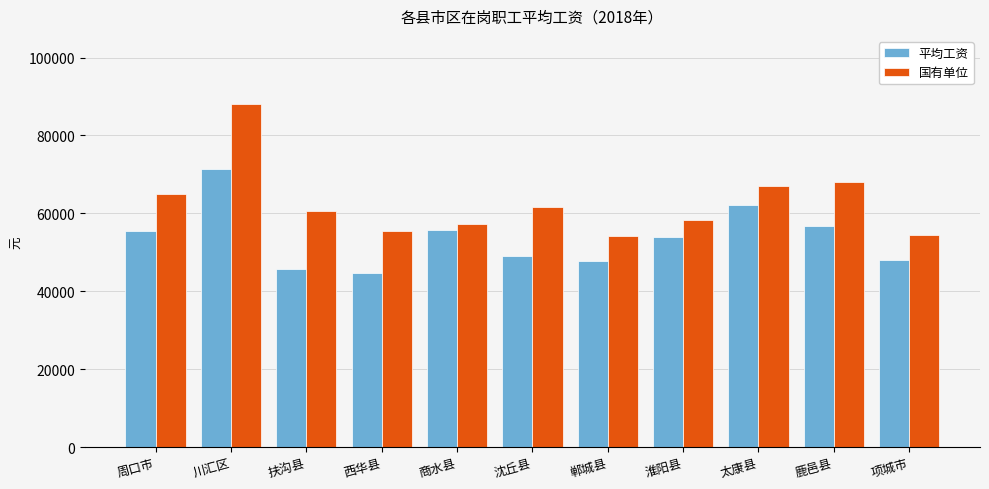

Where does the 平均工资 series first go above 53846?

周口市